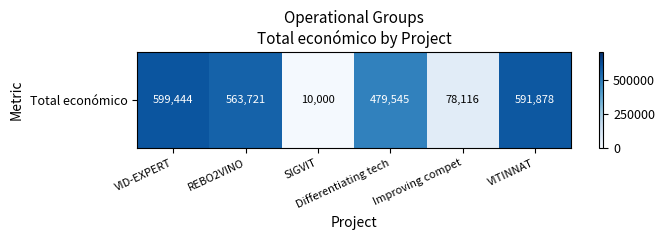

Where is the data nearest to the value 304722?

Differentiating tech